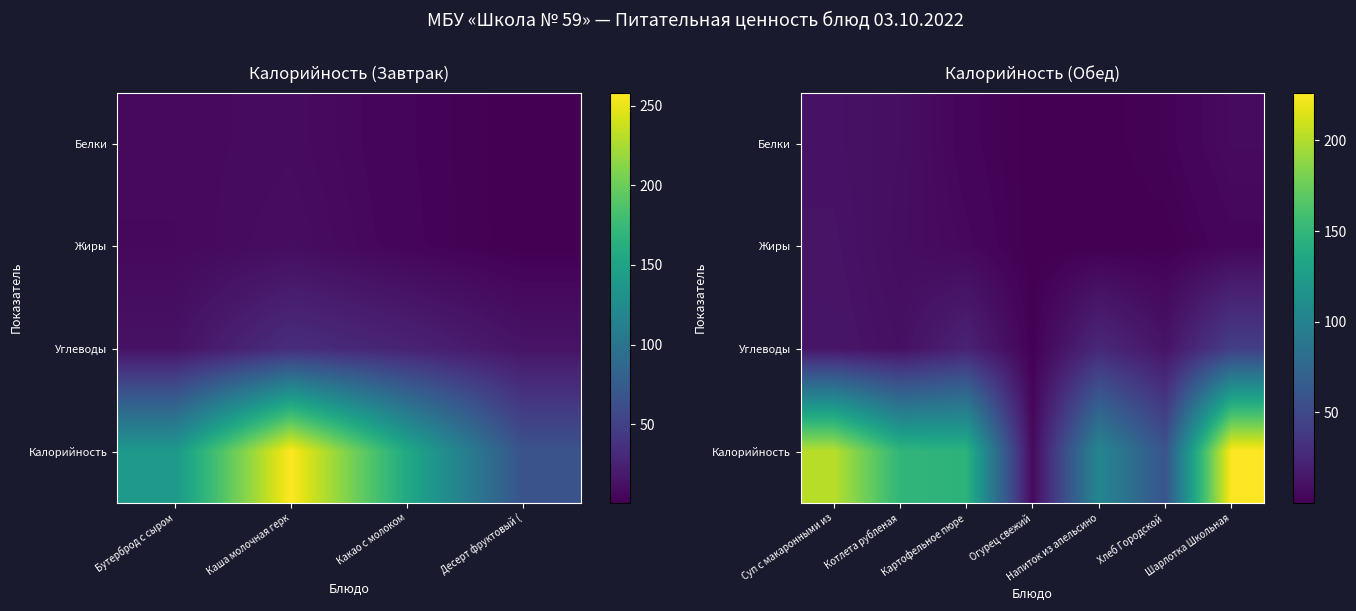

List the series in order of their peak value, lowest first.

Белки, Жиры, Углеводы, Калорийность